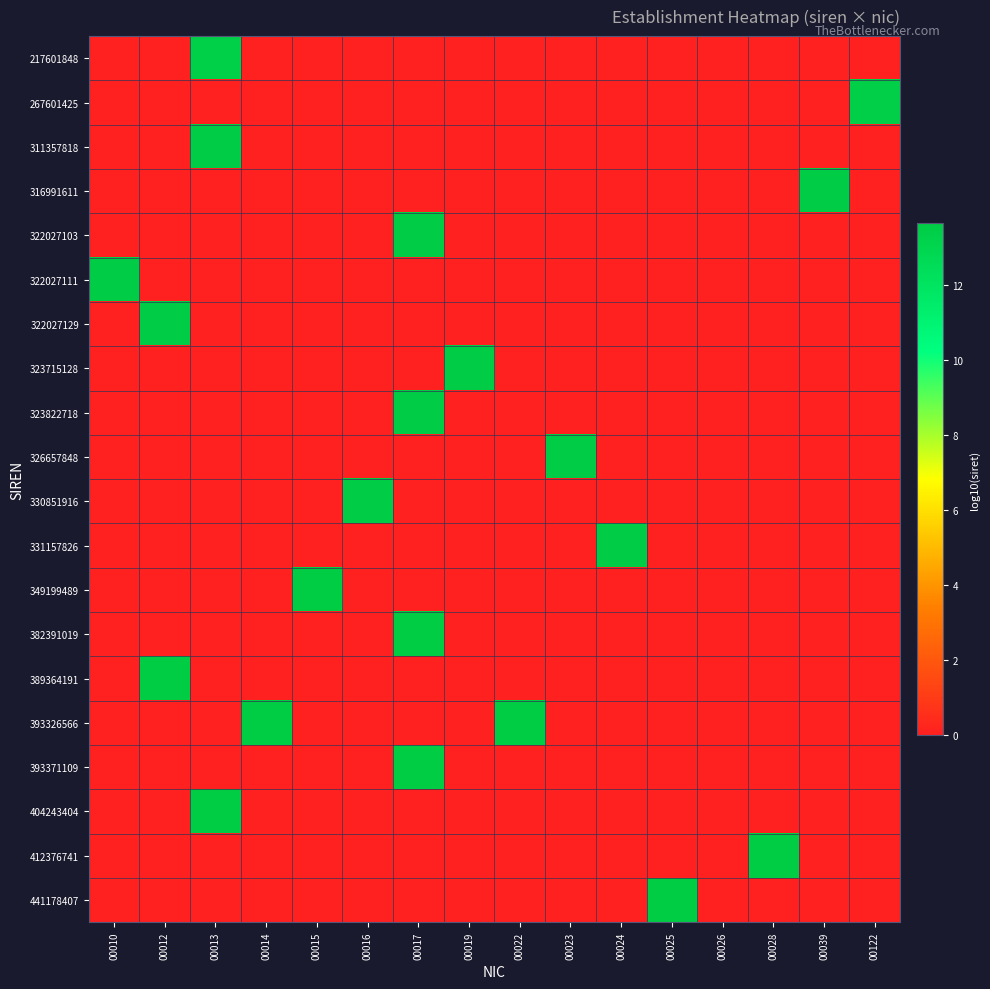

At which category is the sum across all series the highest?

00017